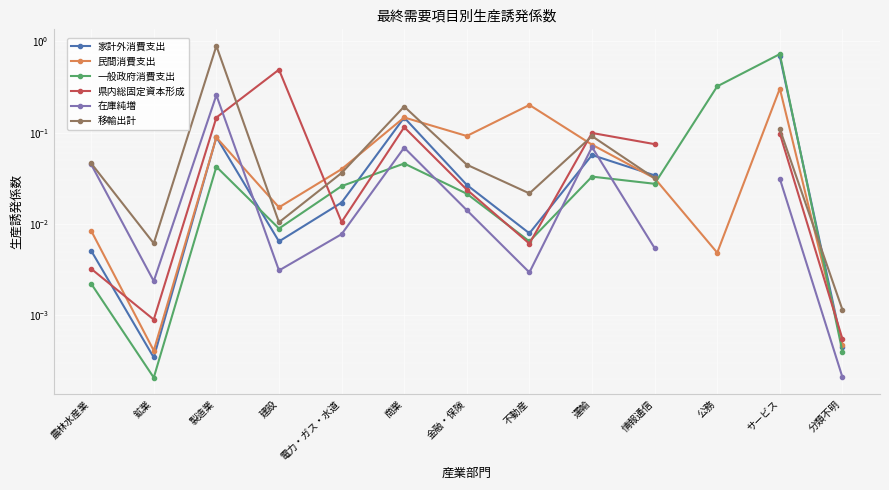

Where do 民間消費支出 and 在庫純増 first cross each other?

製造業 and 建設